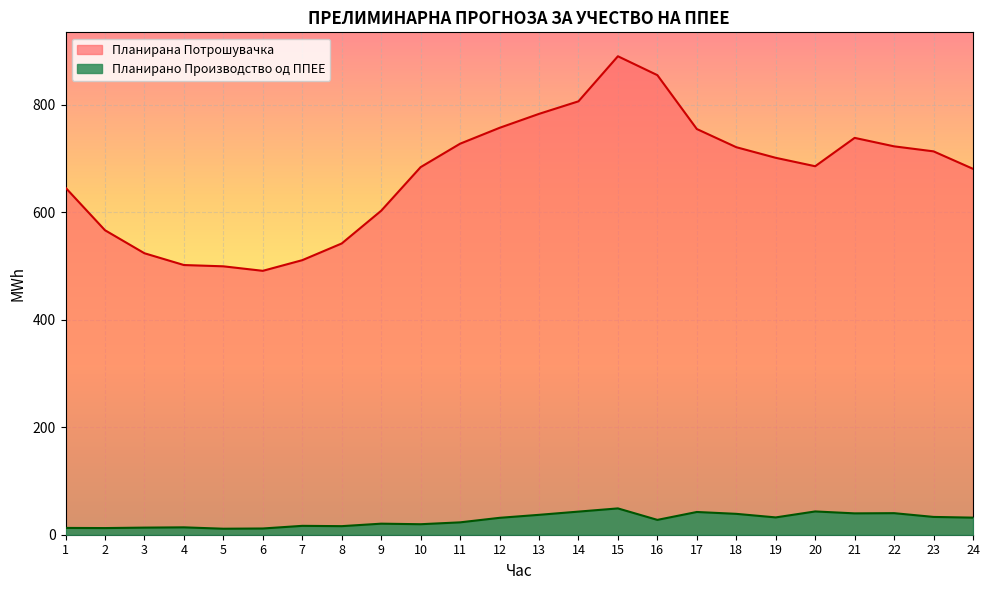

How many categories are shown in the chart?

24